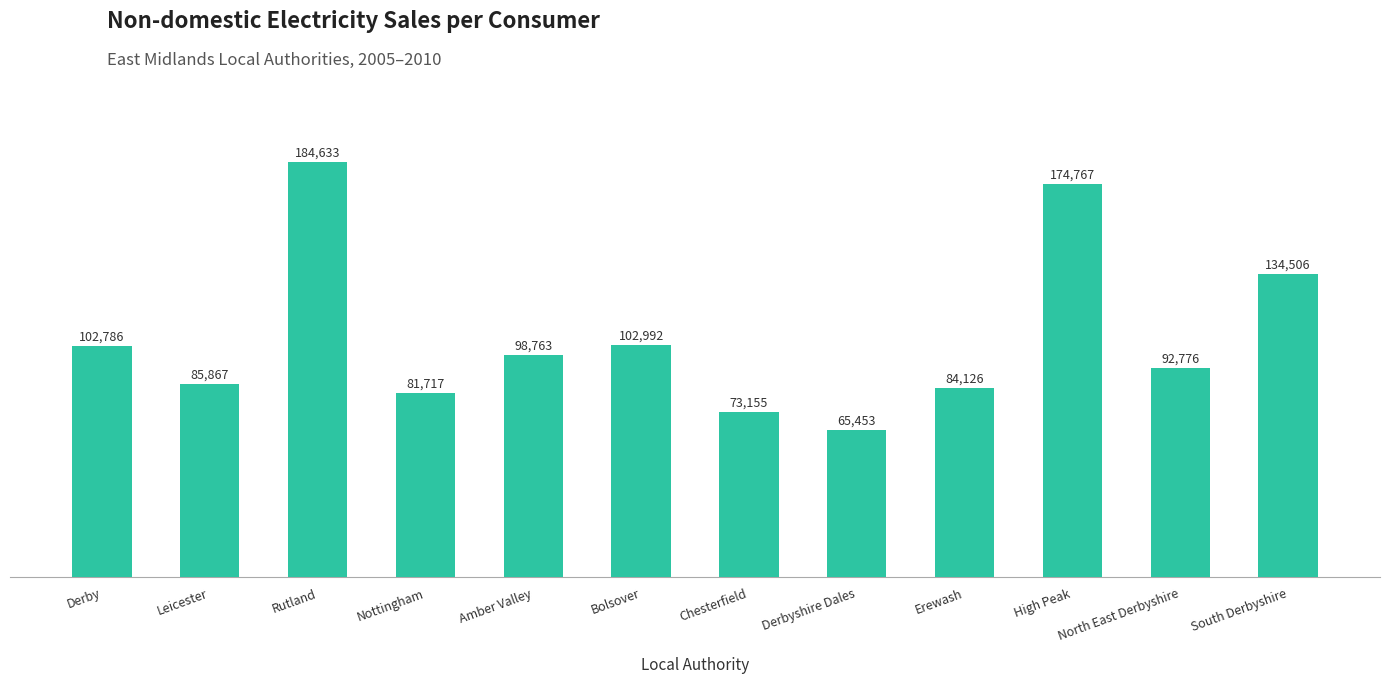

List the labels in order of value, smallest first.

Derbyshire Dales, Chesterfield, Nottingham, Erewash, Leicester, North East Derbyshire, Amber Valley, Derby, Bolsover, South Derbyshire, High Peak, Rutland